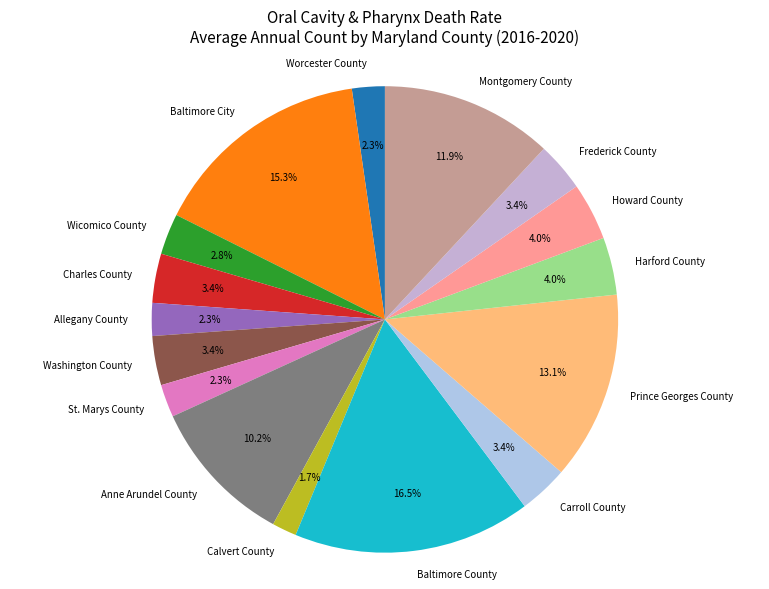

To the nearest percent, what is the combined percentage of Frederick County and Prince Georges County?

16%